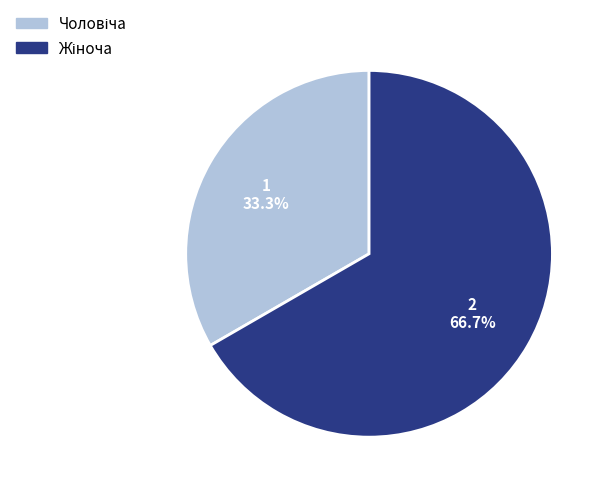

Is there a majority slice in this chart?

Yes